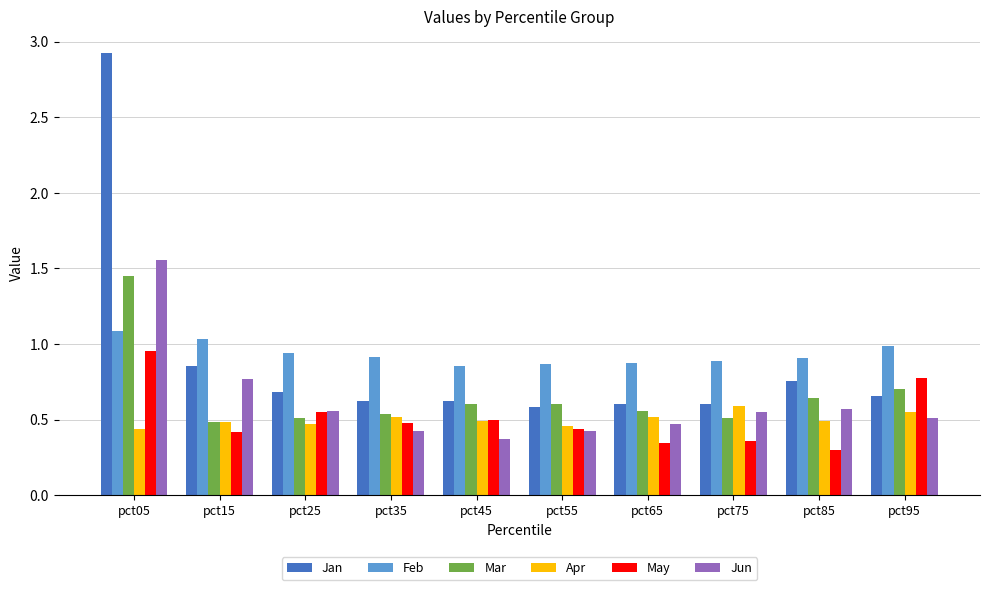

Does the chart contain stacked bars?

No